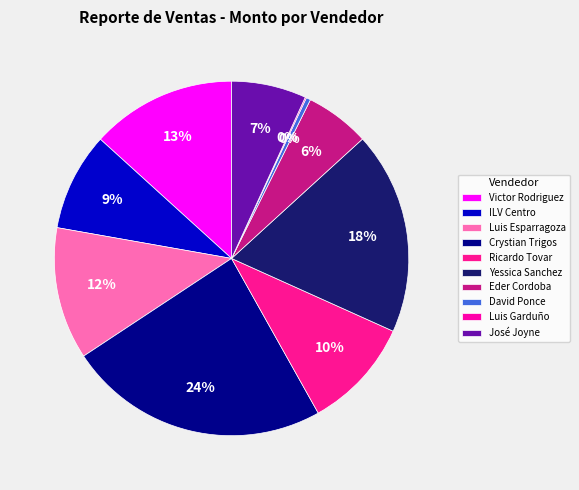

To the nearest percent, what is the difference between the largest and smallest slice percentages?

24%